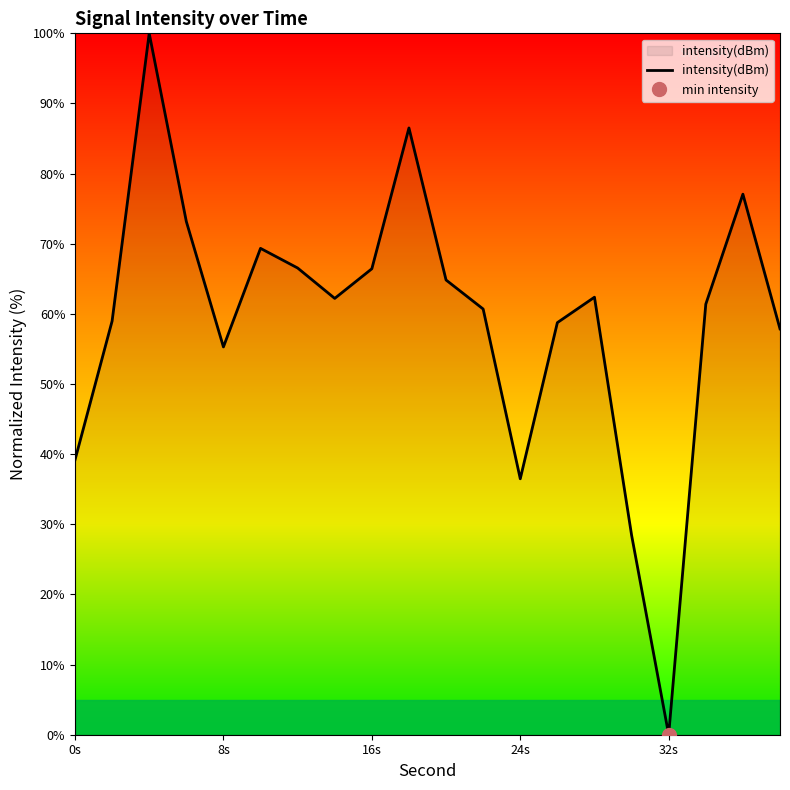

At which label does intensity(dBm) reach its minimum?

32s